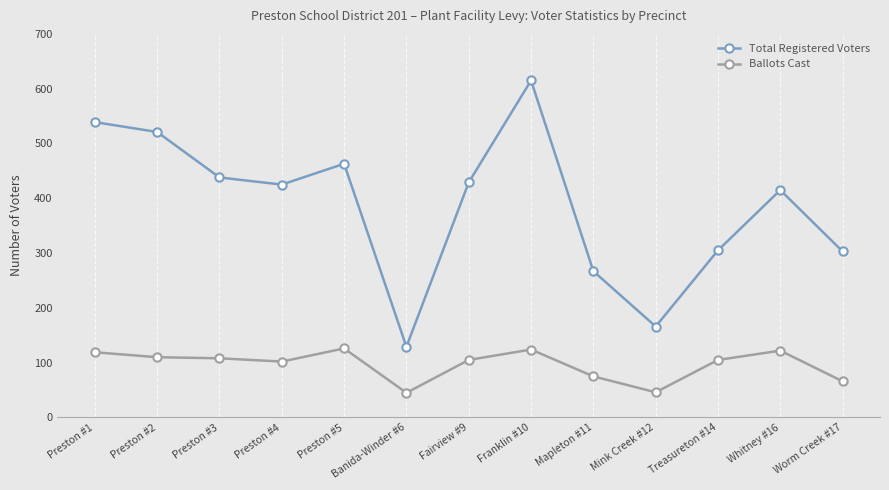

How many lines are shown in the chart?

2